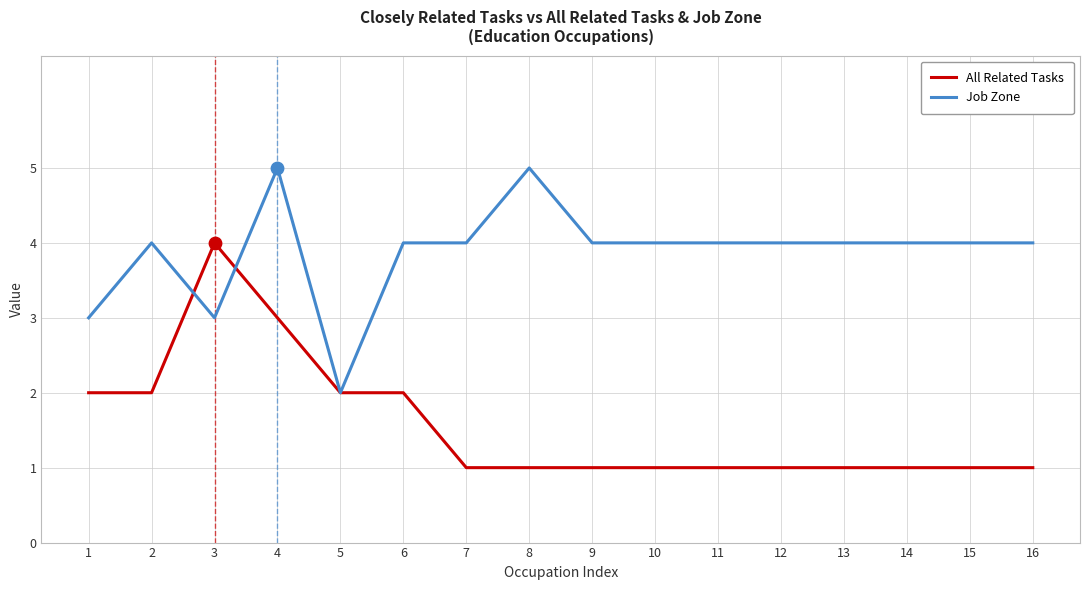

What are all the series names shown in the legend?

All Related Tasks, Job Zone